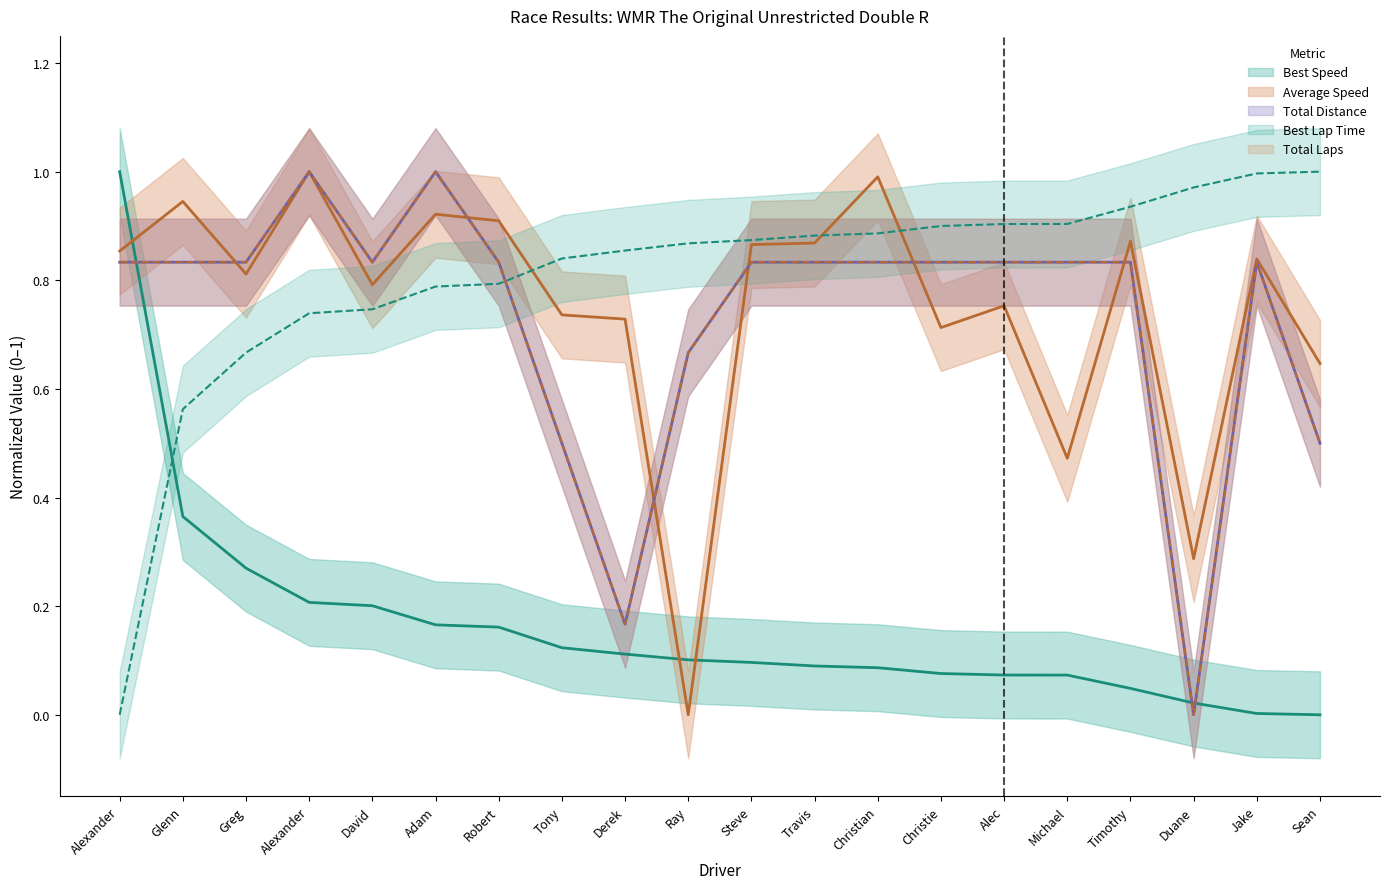

What is the spread (max minus min) of values at Alec?

0.8